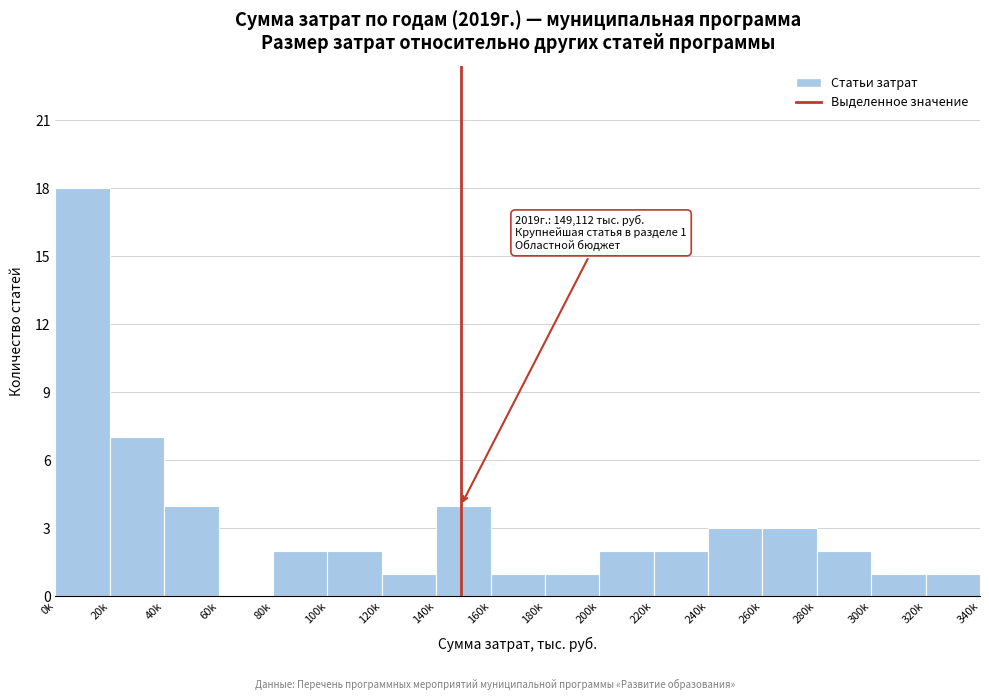

Reading left to right, extract all data points from this chart.

0k=18	20k=7	40k=4	60k=0	80k=2	100k=2	120k=1	140k=4	160k=1	180k=1	200k=2	220k=2	240k=3	260k=3	280k=2	300k=1	320k=1